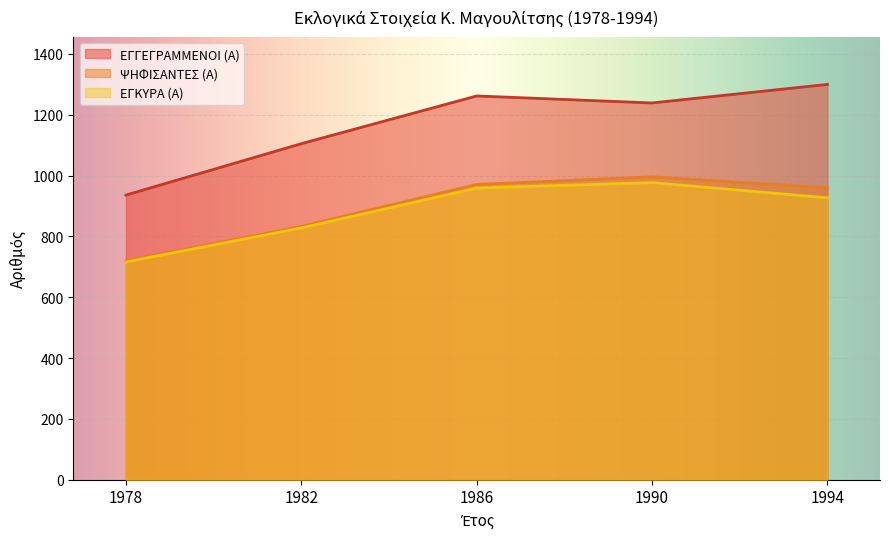

List the labels in order of ΕΓΚΥΡΑ (Α) value, largest first.

1990, 1986, 1994, 1982, 1978